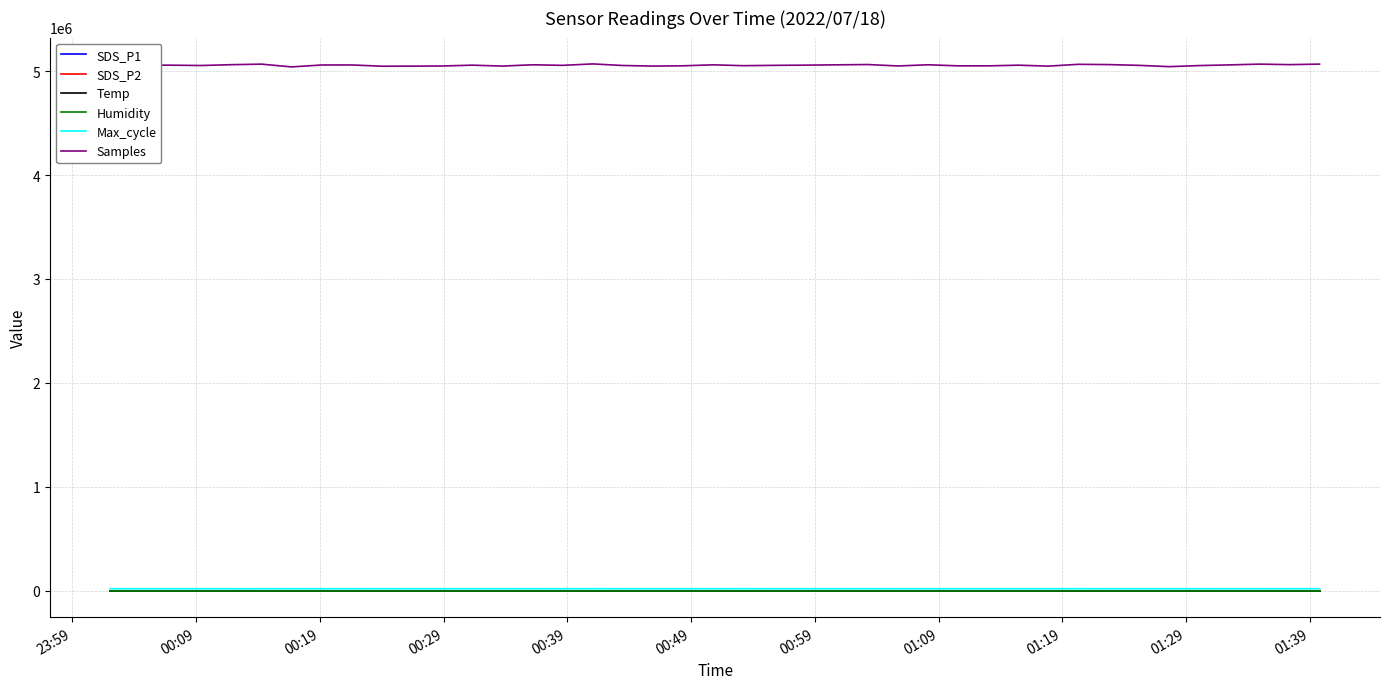

Which series has the largest range (max minus min)?

Samples